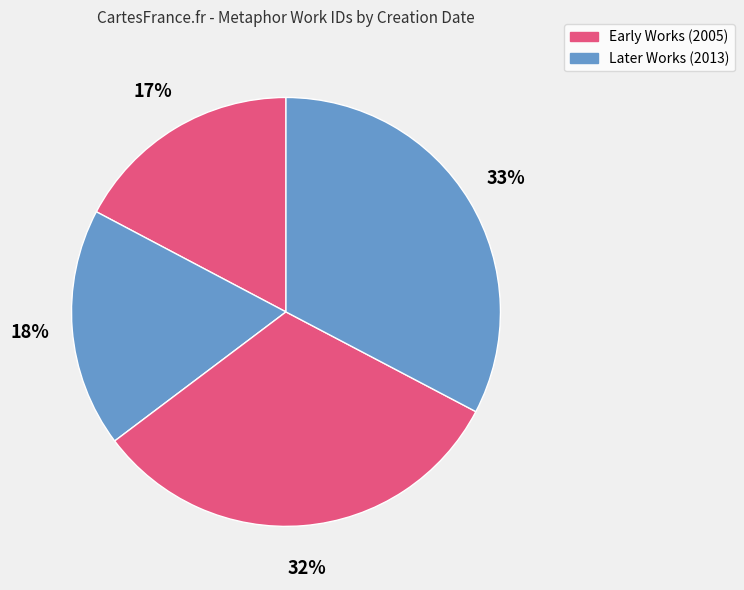

To the nearest percent, what is the average slice percentage?

25%